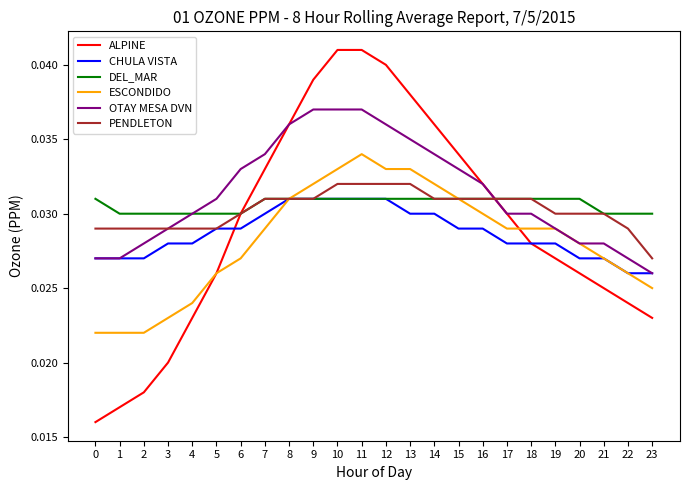

Between 2 and 15, which series saw the biggest shift?

ALPINE